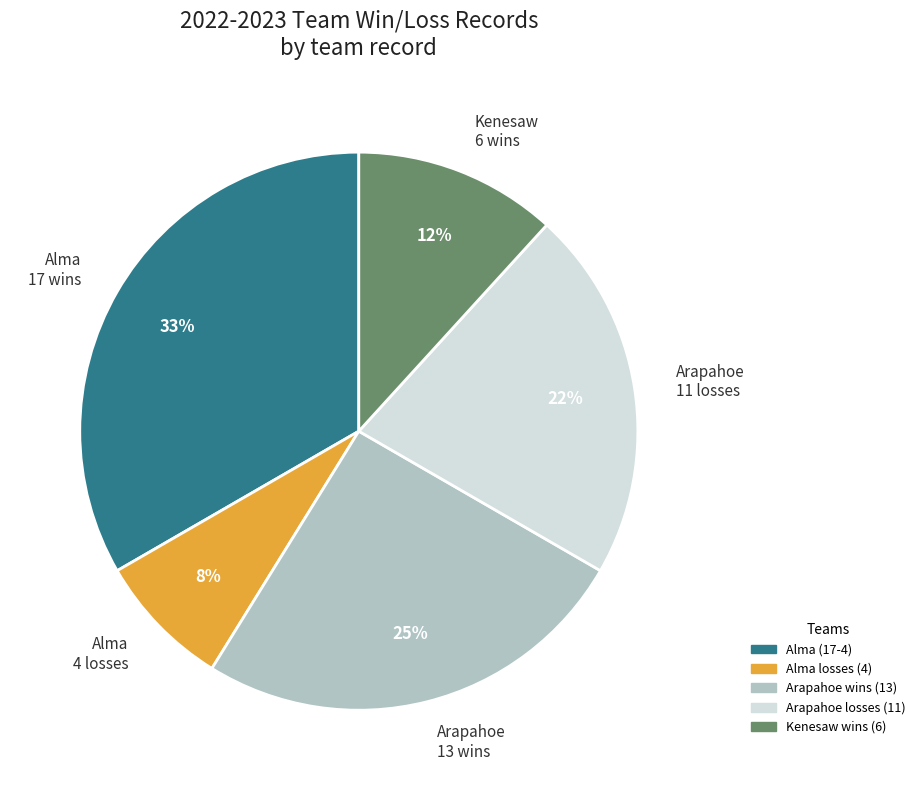

Is there a majority slice in this chart?

No